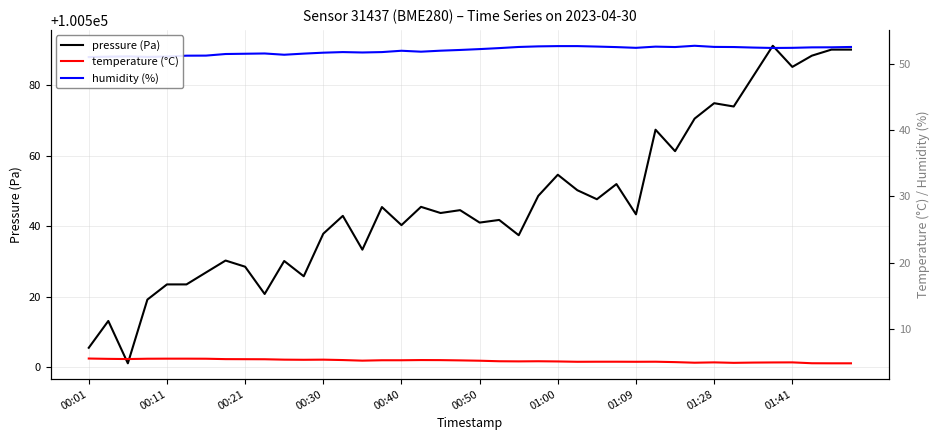

What is the highest value of the temperature (°C) series?

5.6